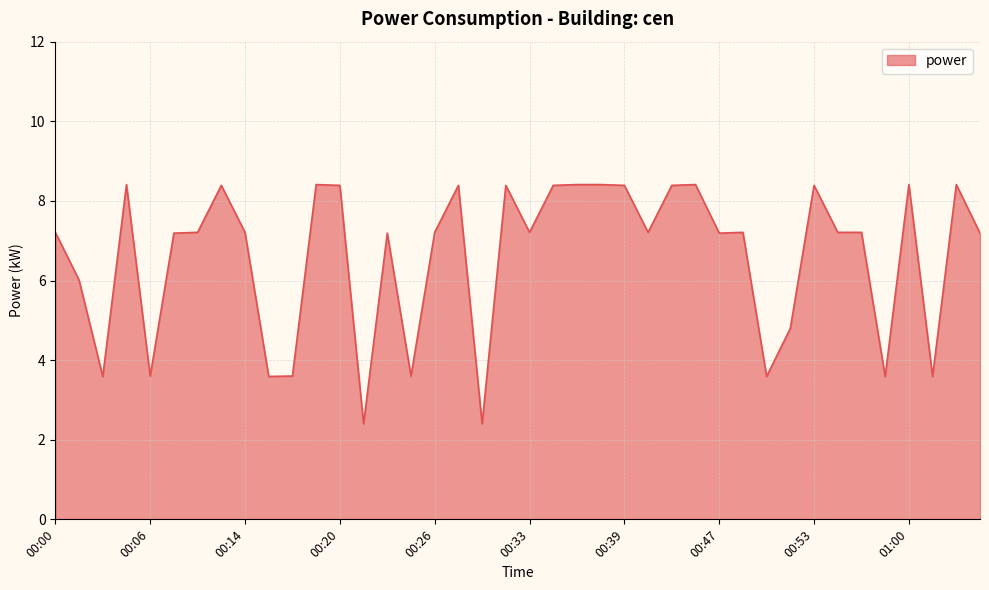

What is the greatest value displayed?

8.4